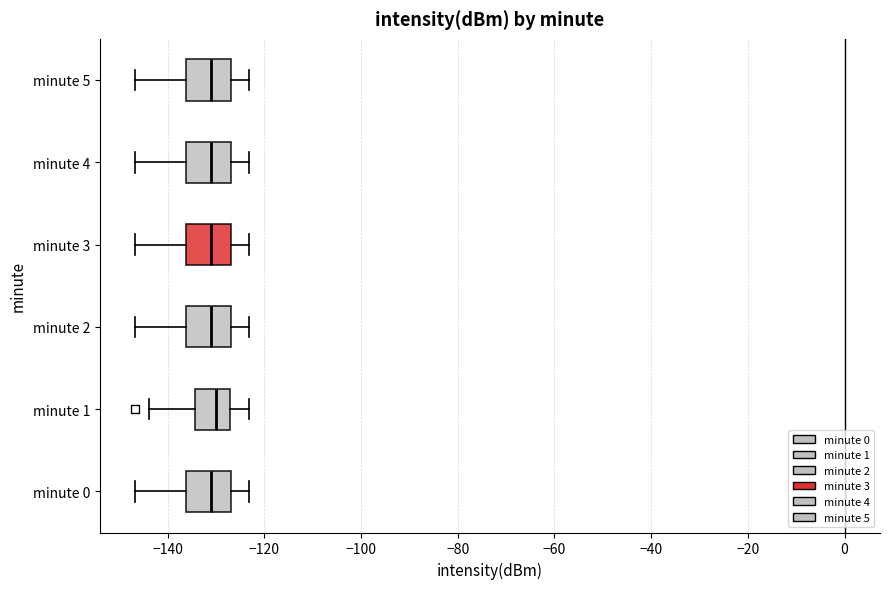

Reading bottom to top, read every box against the x-axis: the position of its median line, the range the box covers, and the ends of its whiskers. The values are not printed on the chart, so give them approximately, as read against the axis.

minute 0: median -132, box -136 to -126, whiskers -146 to -124
minute 1: median -130, box -134 to -128, whiskers -144 to -124
minute 2: median -132, box -136 to -126, whiskers -146 to -124
minute 3: median -132, box -136 to -126, whiskers -146 to -124
minute 4: median -132, box -136 to -126, whiskers -146 to -124
minute 5: median -132, box -136 to -126, whiskers -146 to -124